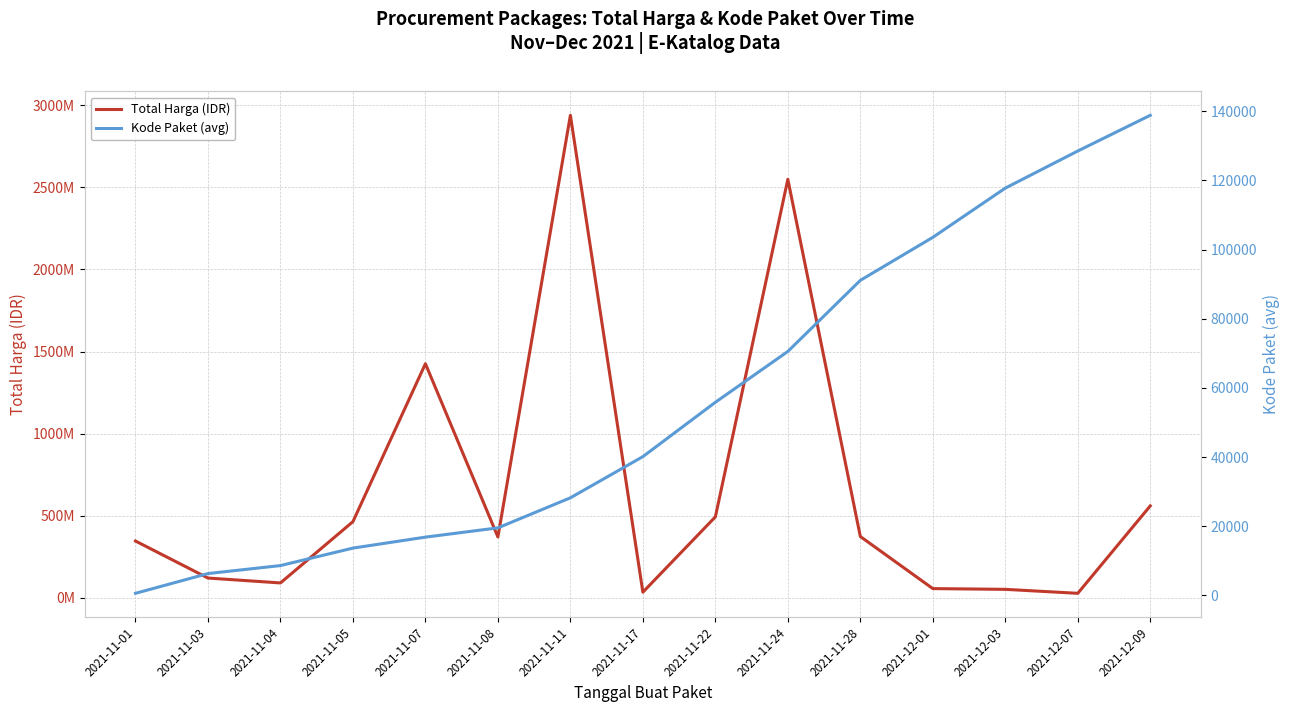

Between 2021-11-01 and 2021-11-17, which series saw the biggest shift?

Total Harga (IDR)